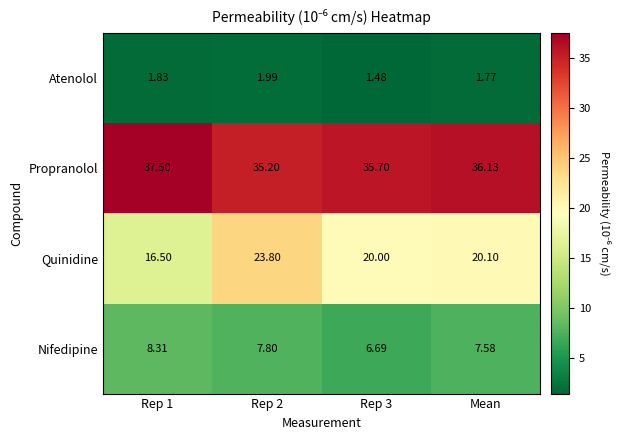

Which label corresponds to the largest value in the chart?

Rep 1